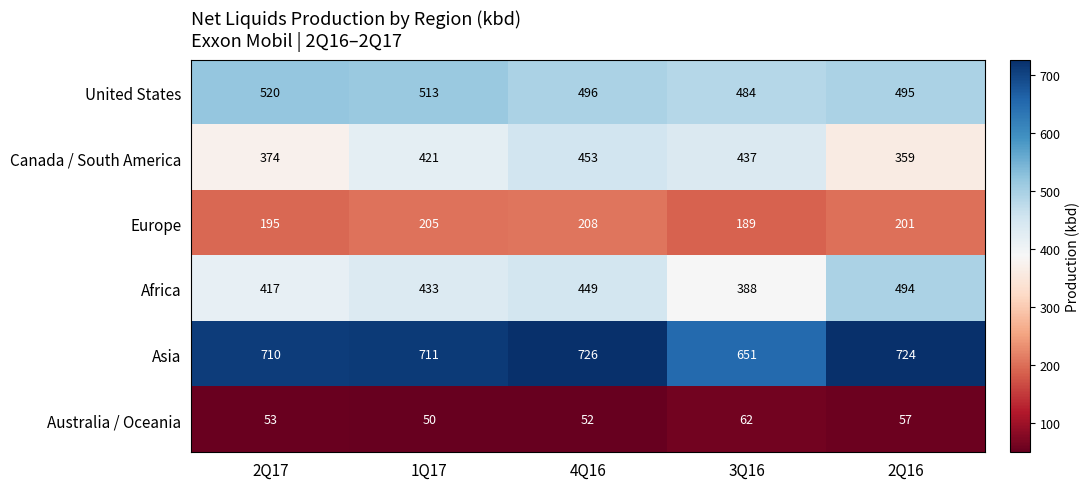

What is the spread (max minus min) of values at 2Q17?

657